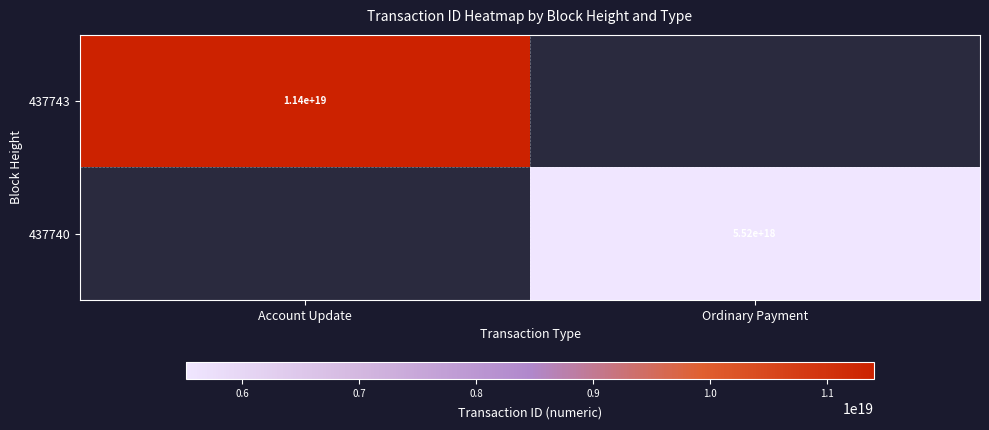

The 437740 series shows 5520000000000000000 at Ordinary Payment. True or false?

True